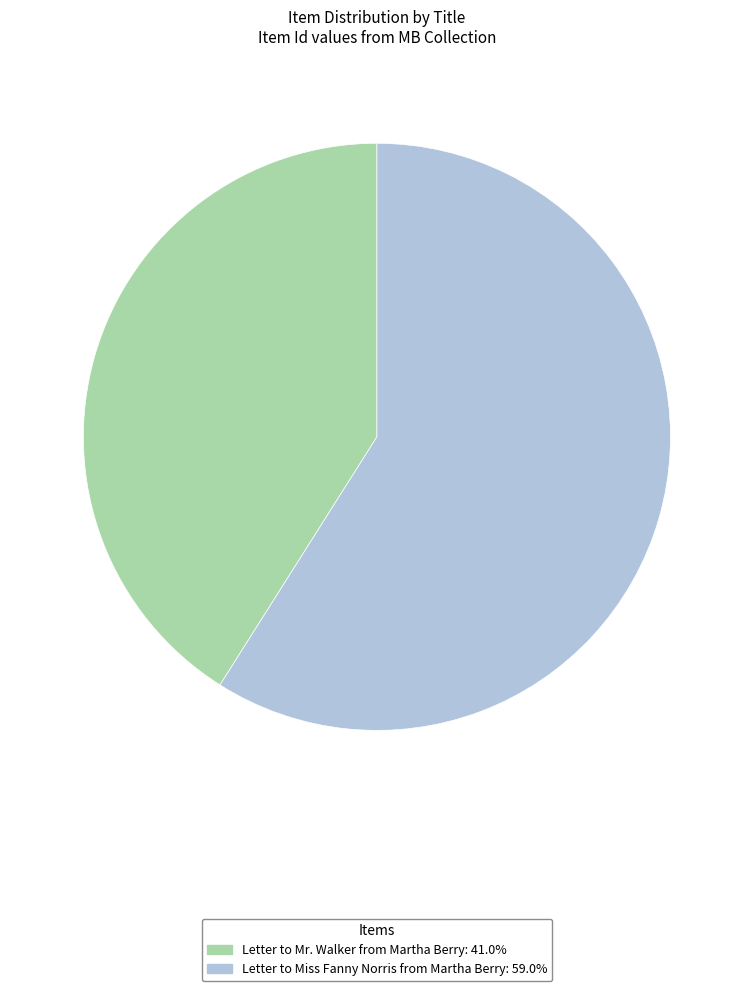

Between Letter to Miss Fanny Norris from Martha Berry and Letter to Mr. Walker from Martha Berry, which is larger?

Letter to Miss Fanny Norris from Martha Berry